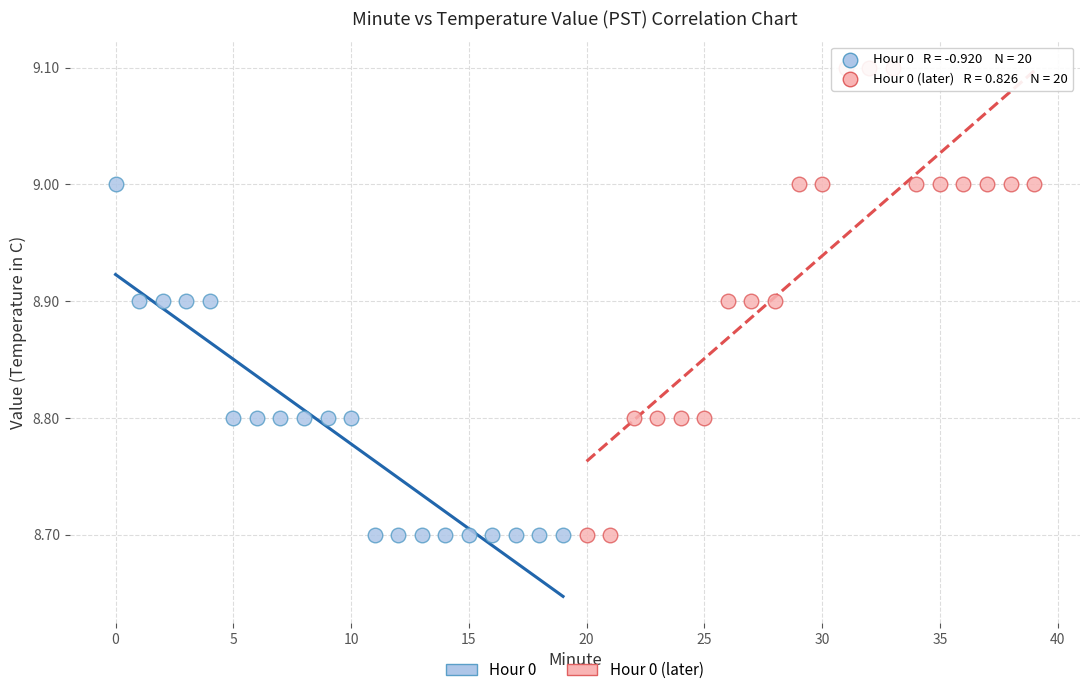

Which series contains the highest Y value?

Hour 0 (later)